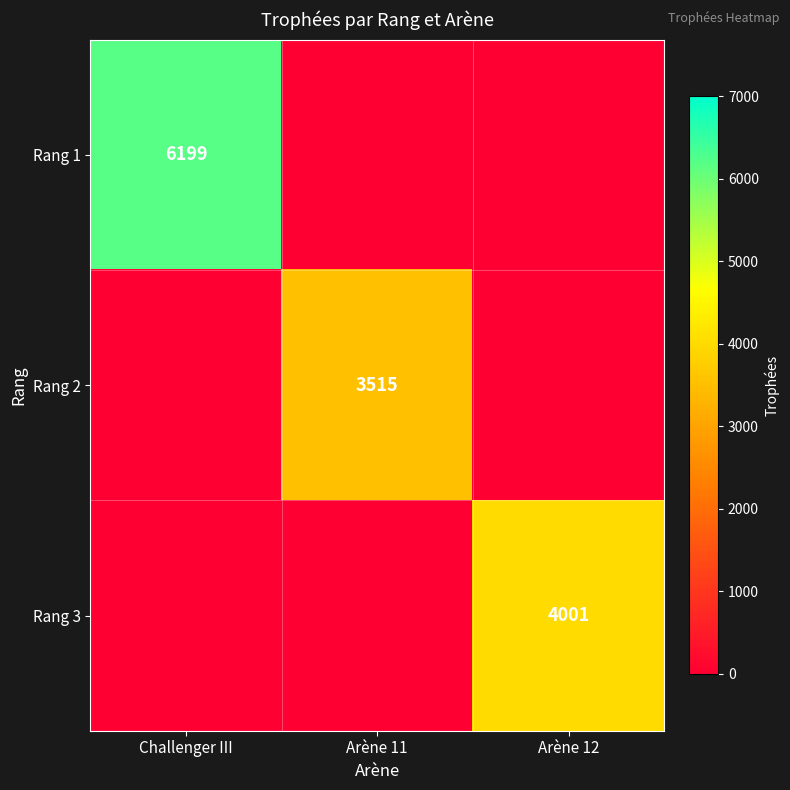

Which label corresponds to the smallest value in the chart?

Arène 11